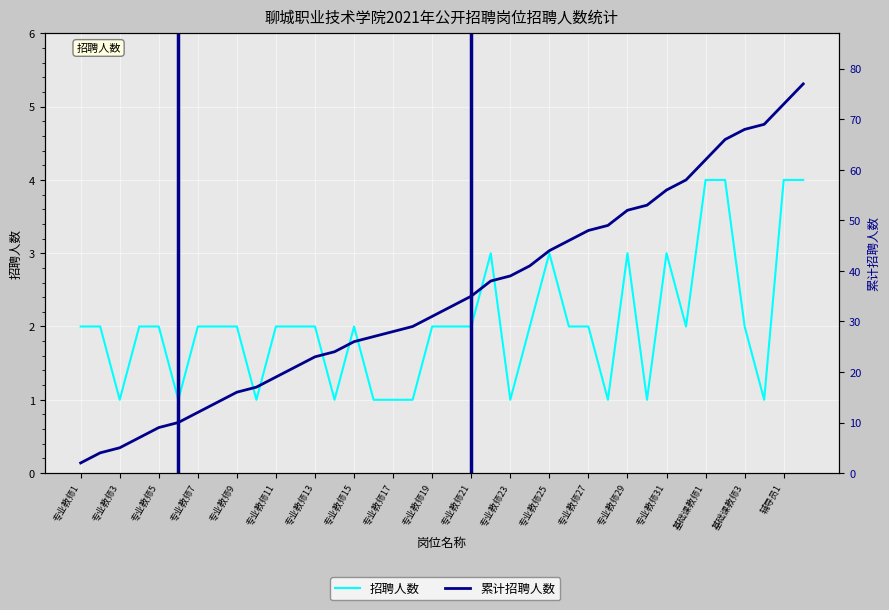

What is the value of the 累计招聘人数 point at the 31st from the left?

56